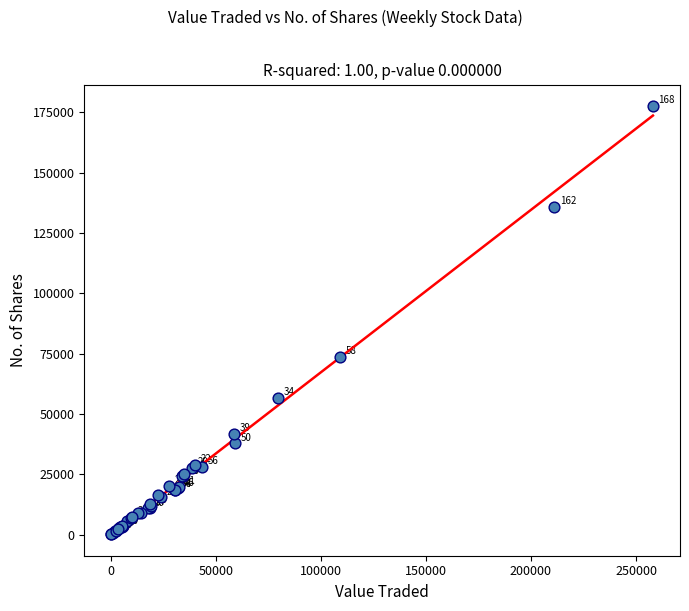

What Y value in the scatter plot is closest to 88906?

73547